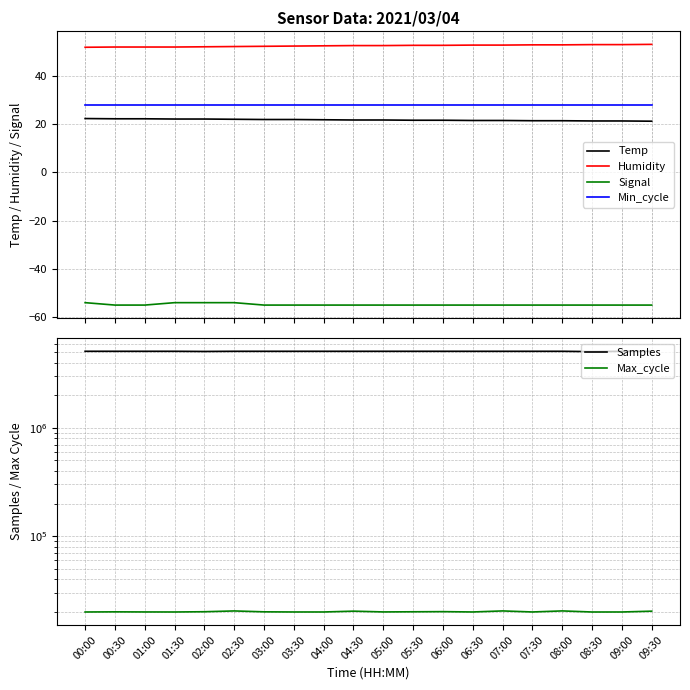

Where does the Humidity series first go above 52?

03:00